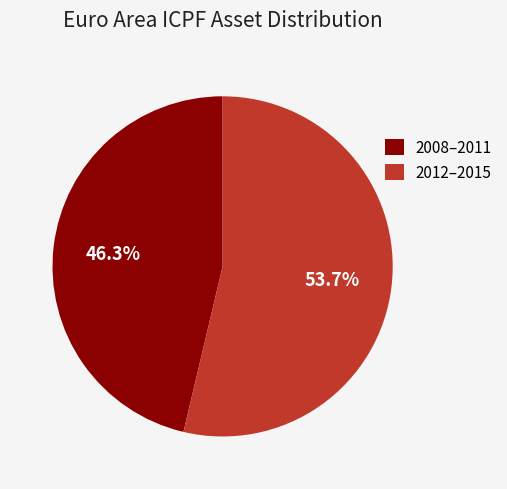

Is there any slice that represents more than half of the pie?

Yes